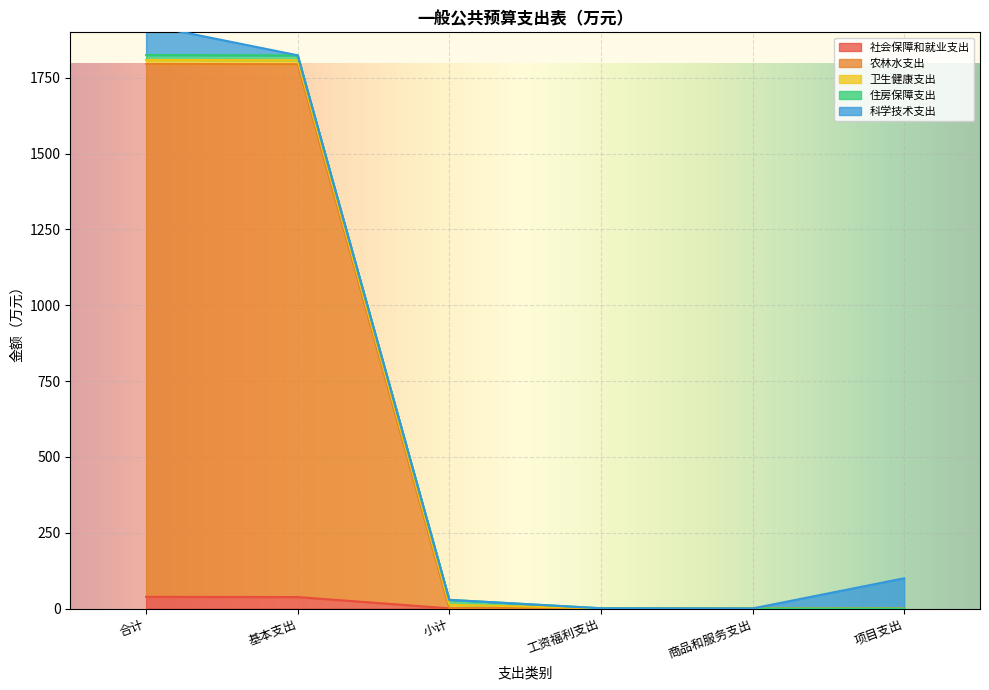

Where is 农林水支出 nearest to the value 878?

小计